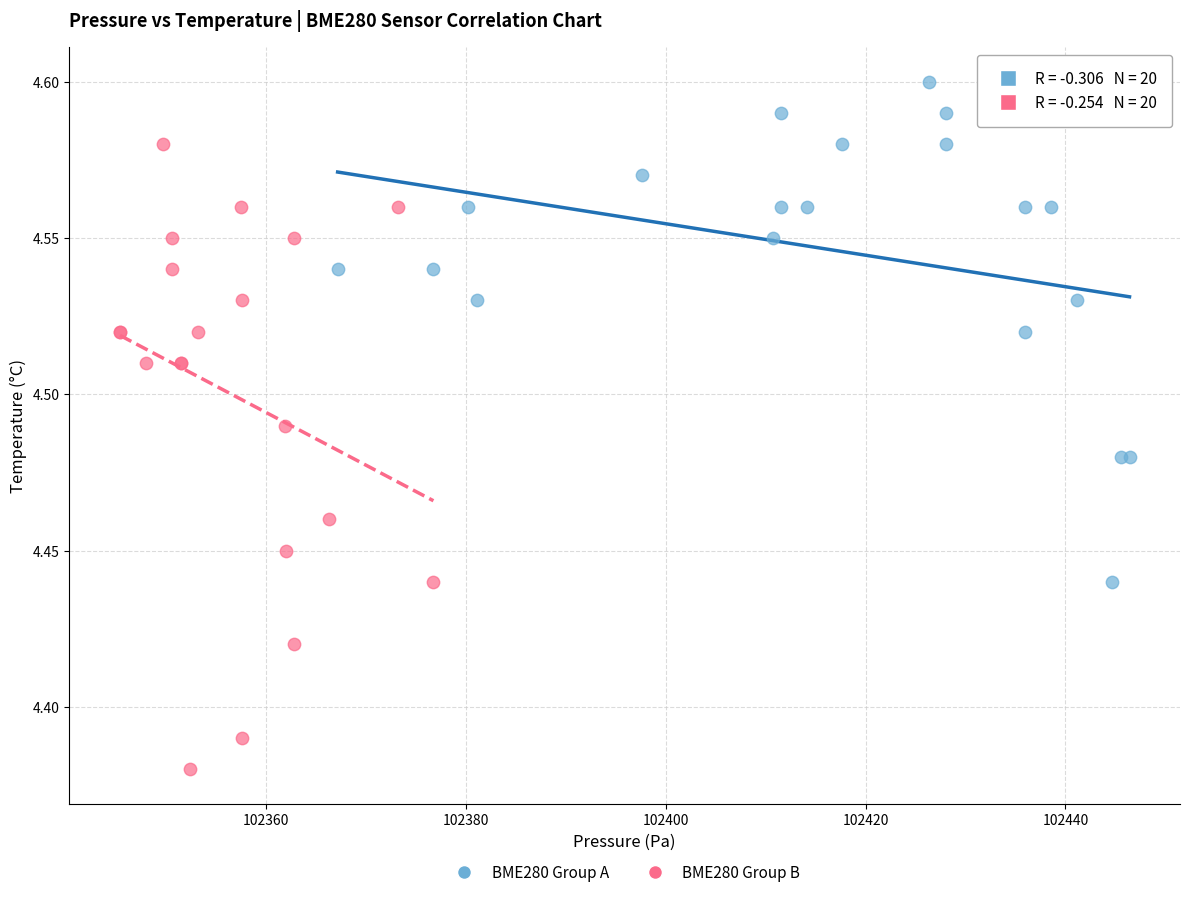

Which series reaches the minimum Y coordinate?

BME280 Group B